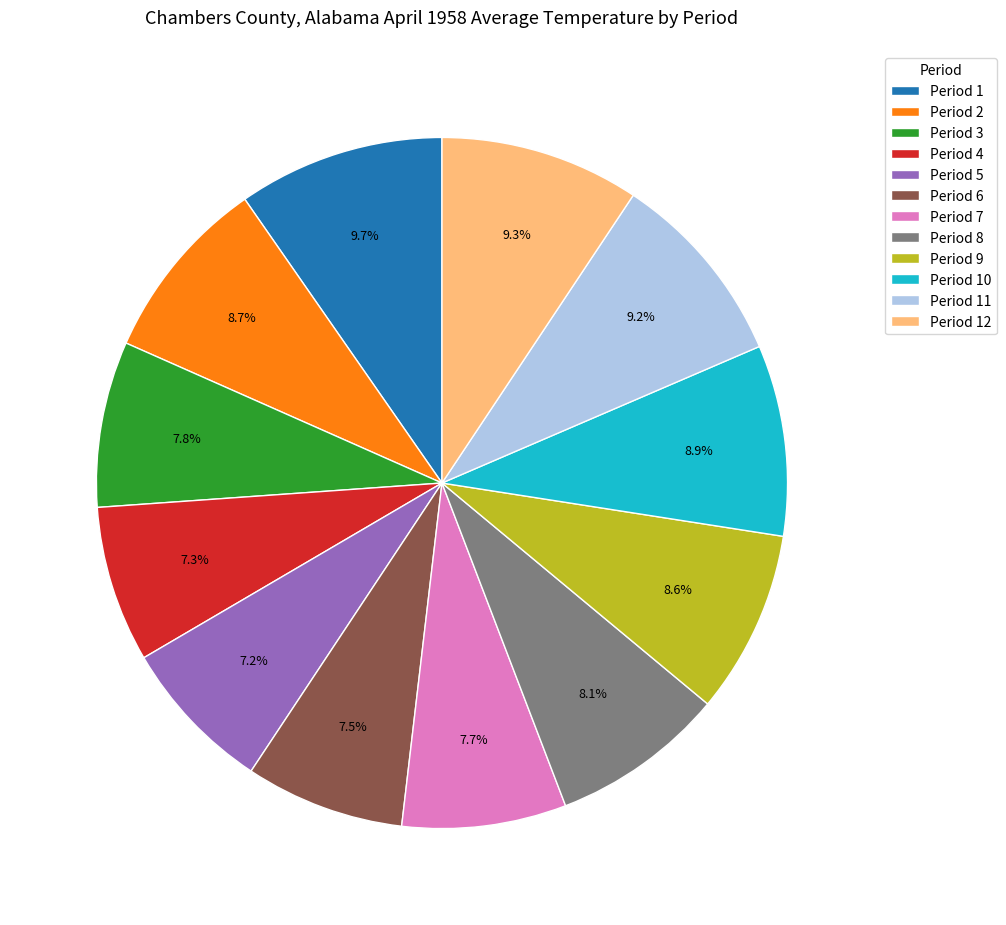

To the nearest percent, what is the combined percentage of Period 6 and Period 9?

16%